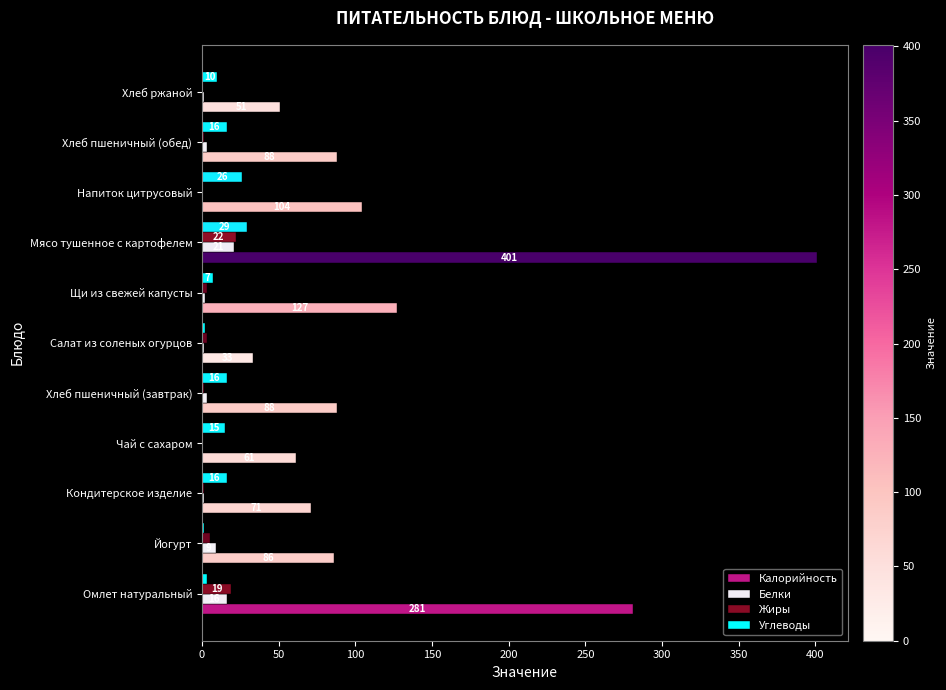

Between Кондитерское изделие and Напиток цитрусовый, which series saw the biggest shift?

Калорийность